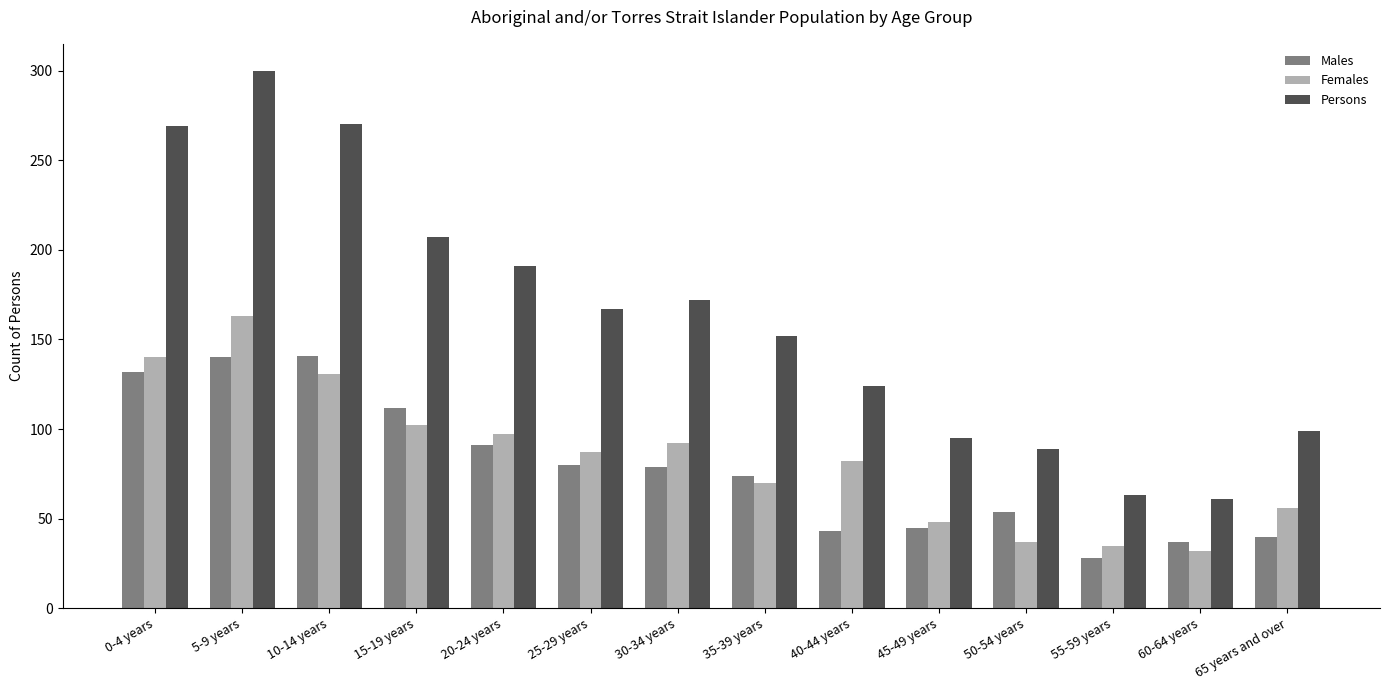

The value of Persons at 25-29 years is 88. True or false?

False